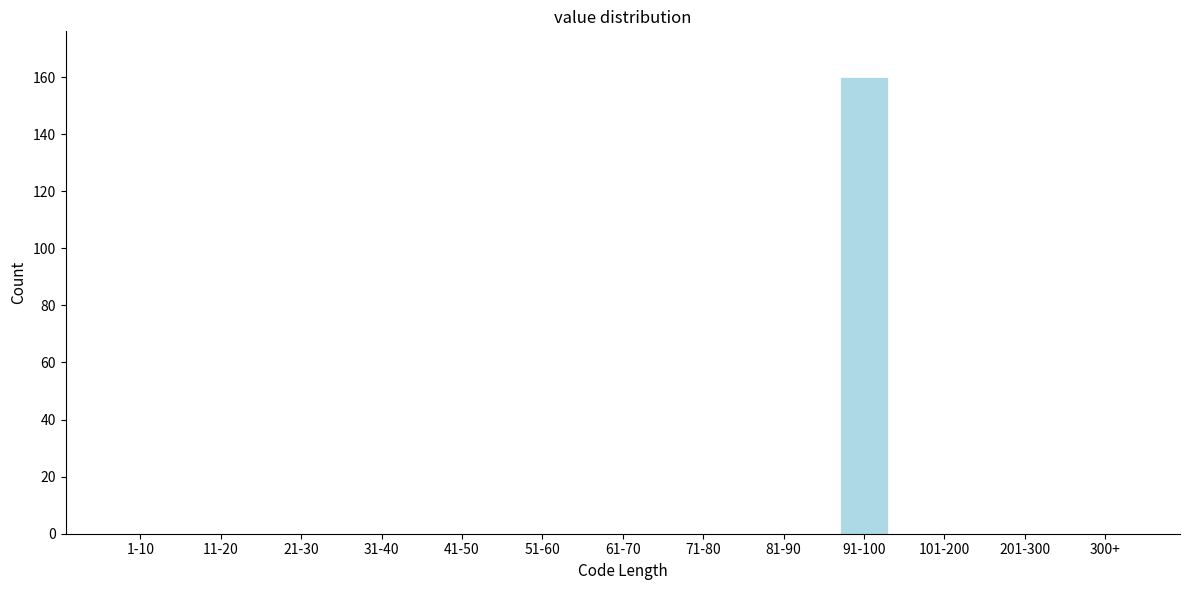

Reading left to right, what are all the values shown in this chart?

1-10=0	11-20=0	21-30=0	31-40=0	41-50=0	51-60=0	61-70=0	71-80=0	81-90=0	91-100=160	101-200=0	201-300=0	300+=0